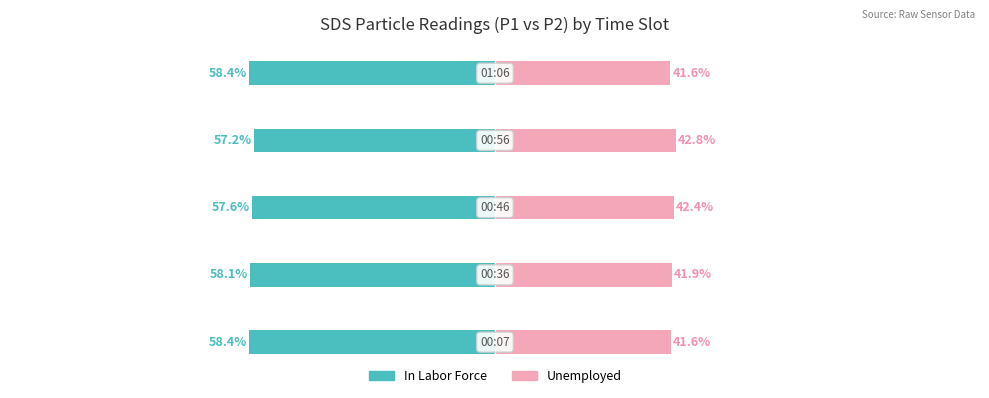

Reading right to left, list all the values displayed in this chart.

In Labor Force: -58.4	-57.2	-57.6	-58.1	-58.4
Unemployed: 41.6	42.8	42.4	41.9	41.6